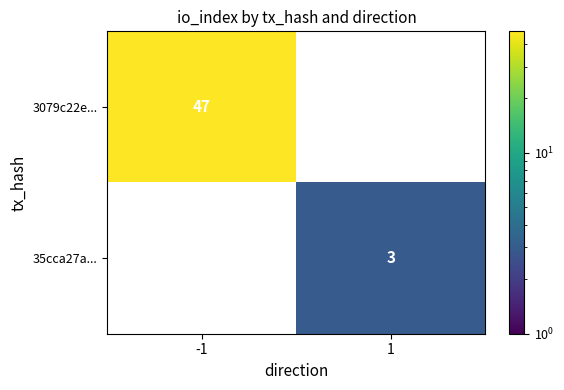

Which label corresponds to the smallest value in the chart?

1